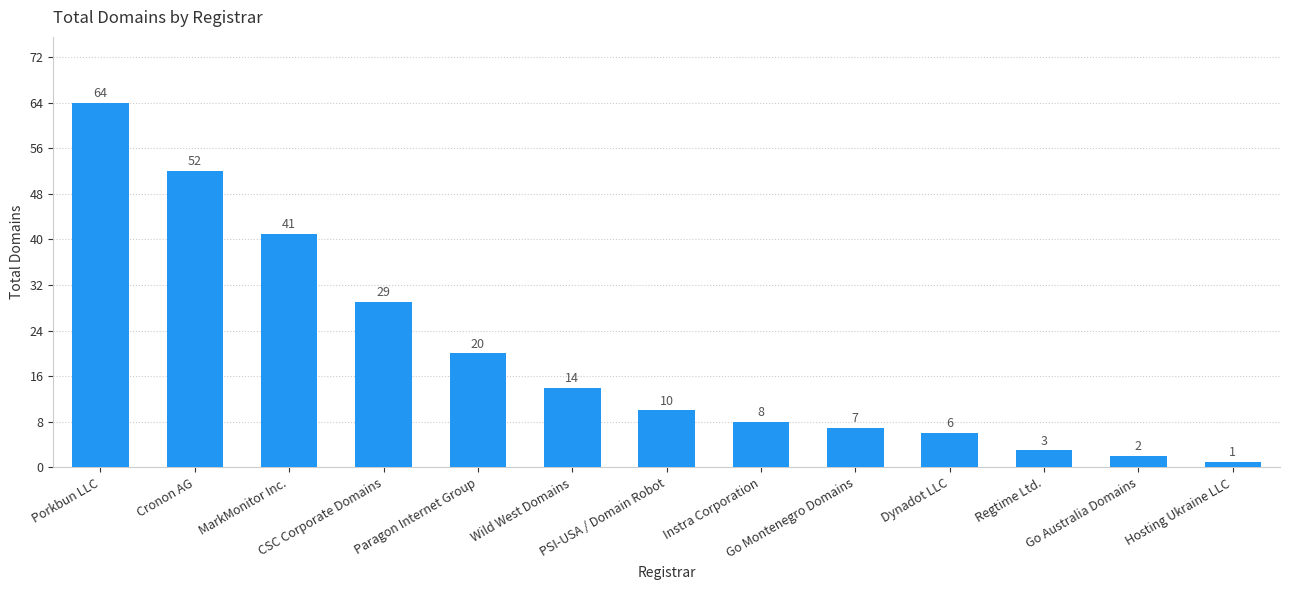

What is the approximate value at Paragon Internet Group?

20